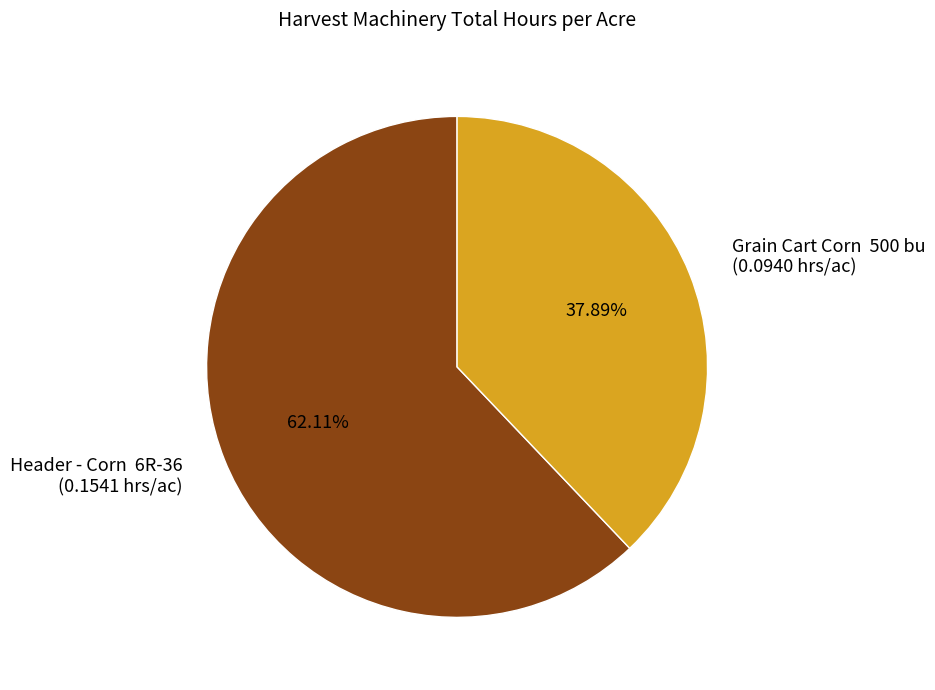

Does Grain Cart Corn 500 bu (0.0940 hrs/ac) account for over 50% of the chart?

No